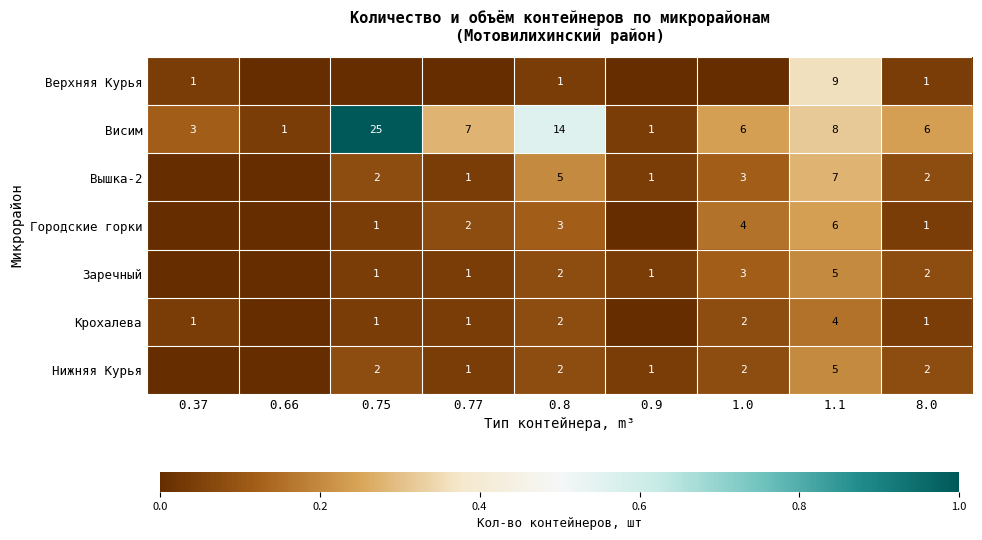

What is the sum of the Нижняя Курья values at 0.8 and 0.9?

3